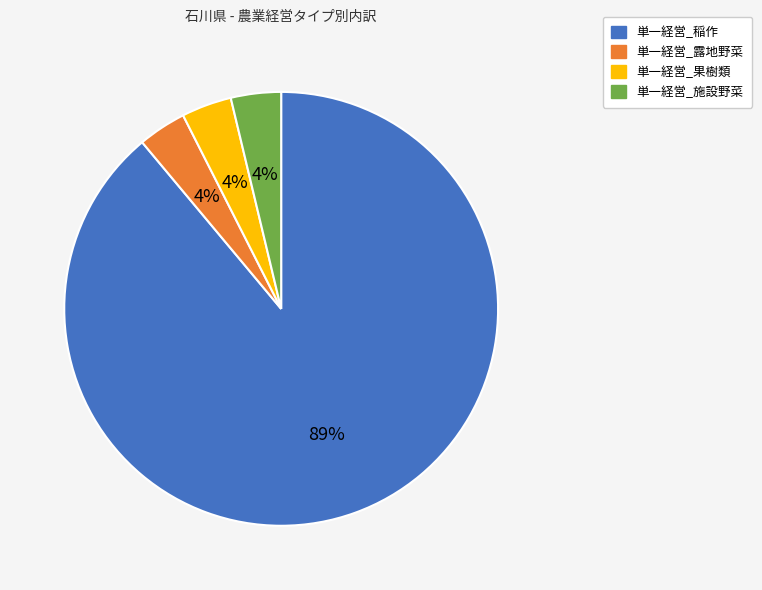

Count the number of slices in the pie.

4